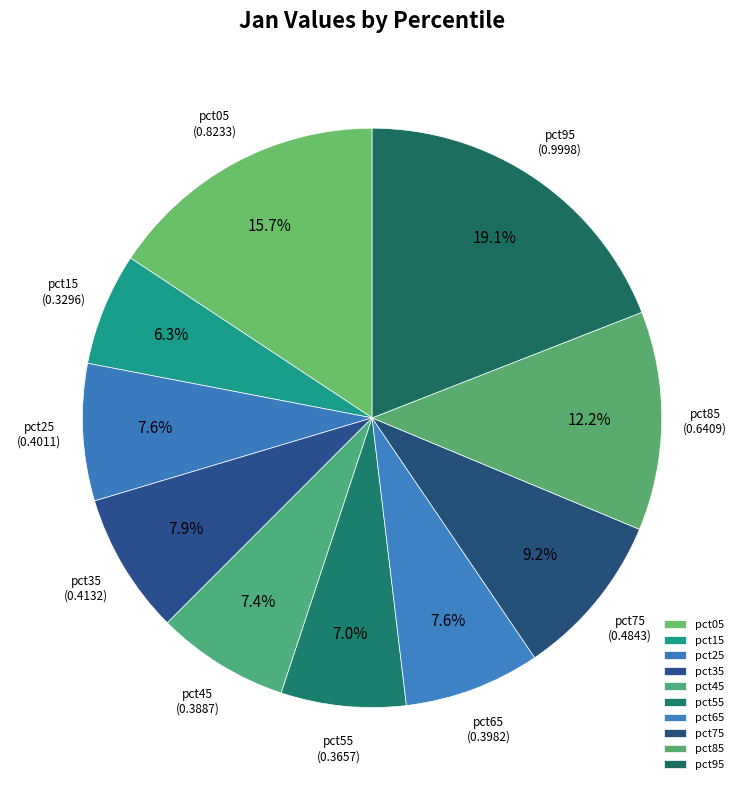

Which category has the biggest portion of the pie?

pct95